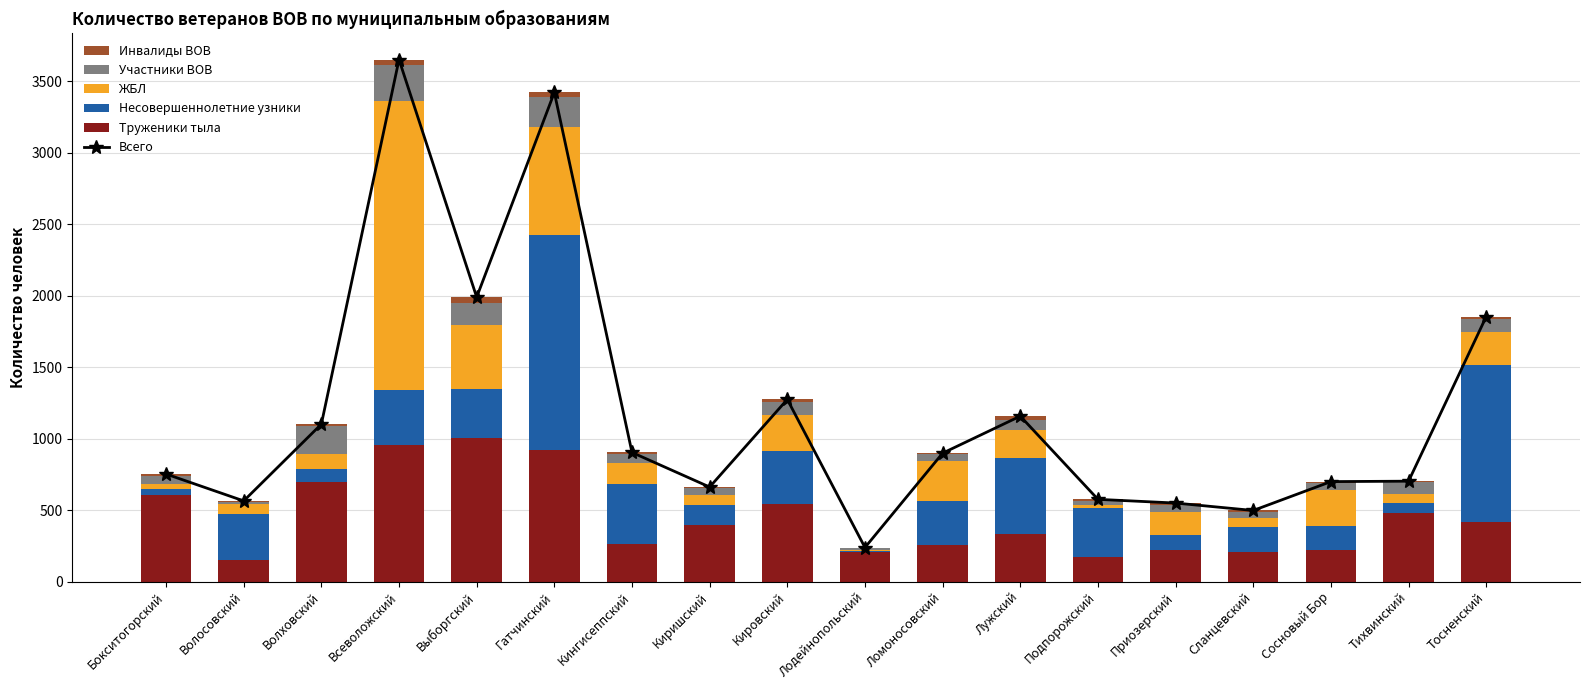

At which label does Несовершеннолетние узники reach its minimum?

Лодейнопольский